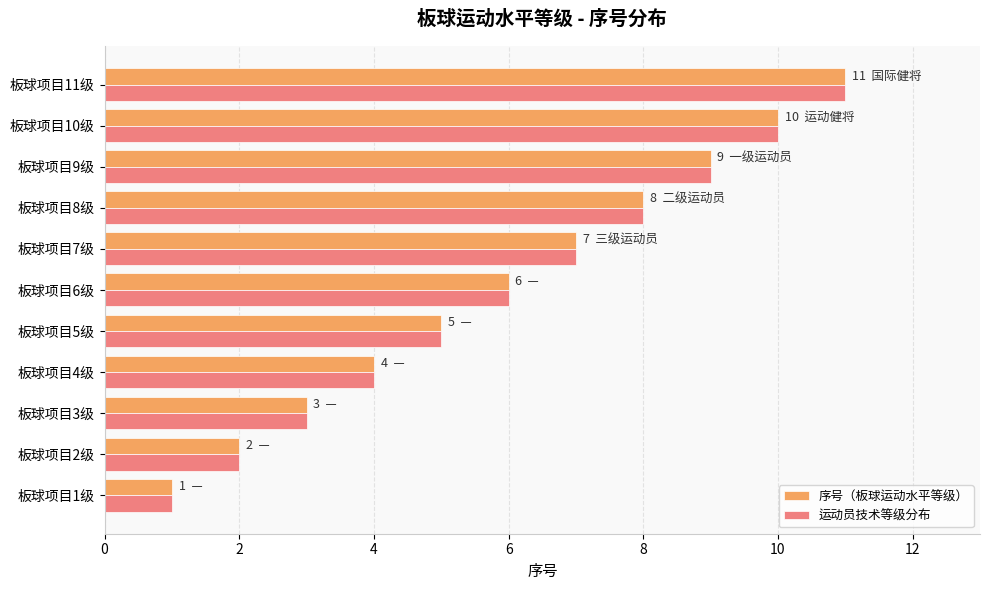

At which category is the sum across all series the highest?

板球项目11级